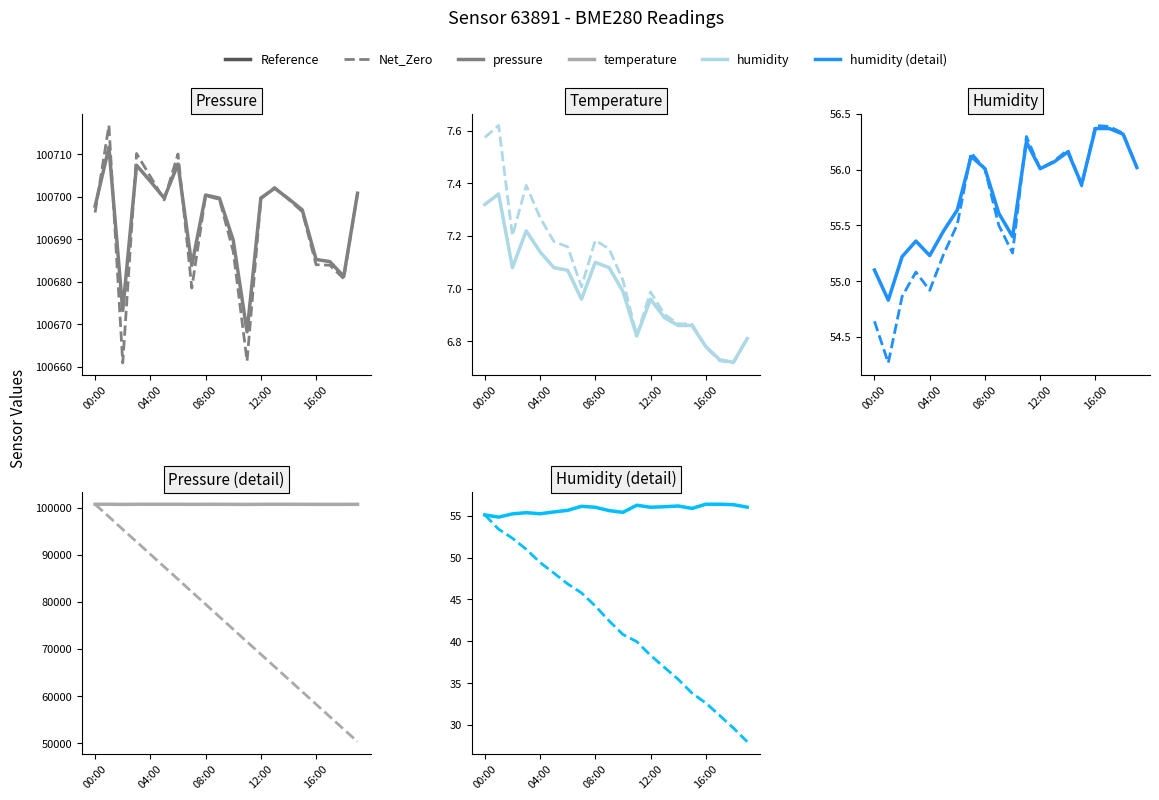

Does the chart display data point markers on the line(s)?

No